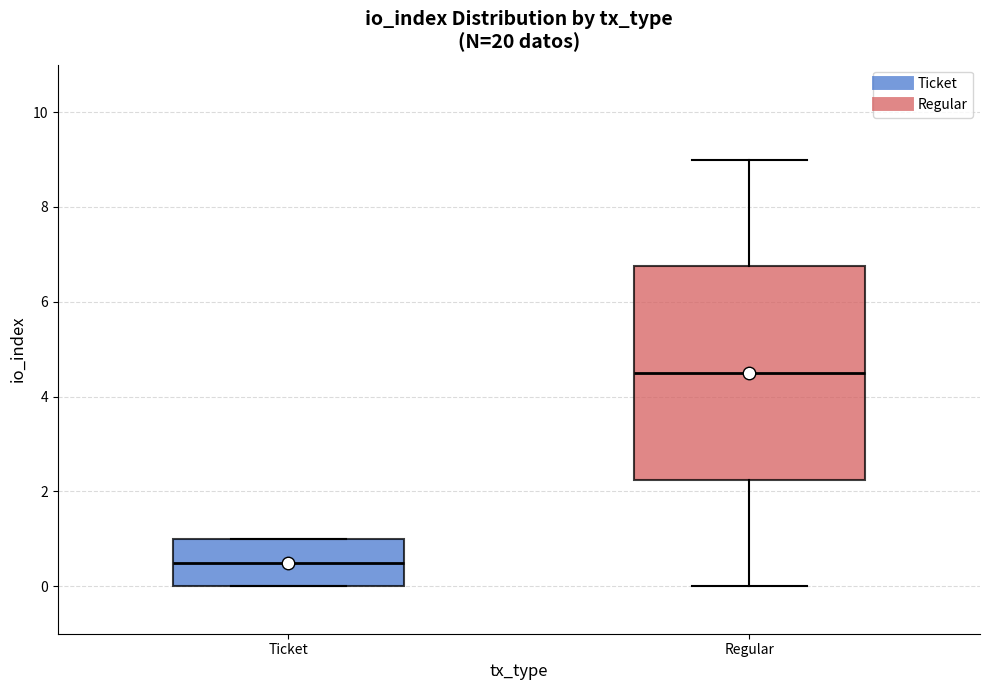

Reading left to right, transcribe this box plot: for each box, give where its median line is, the range the box spans, and where its two whiskers end, as read against the y-axis. The values are not printed on the chart, so give them approximately, as read against the axis.

Ticket: median 0.6, box 0.0 to 1.0, whiskers 0.0 to 1.0
Regular: median 4.6, box 2.2 to 6.8, whiskers 0.0 to 9.0